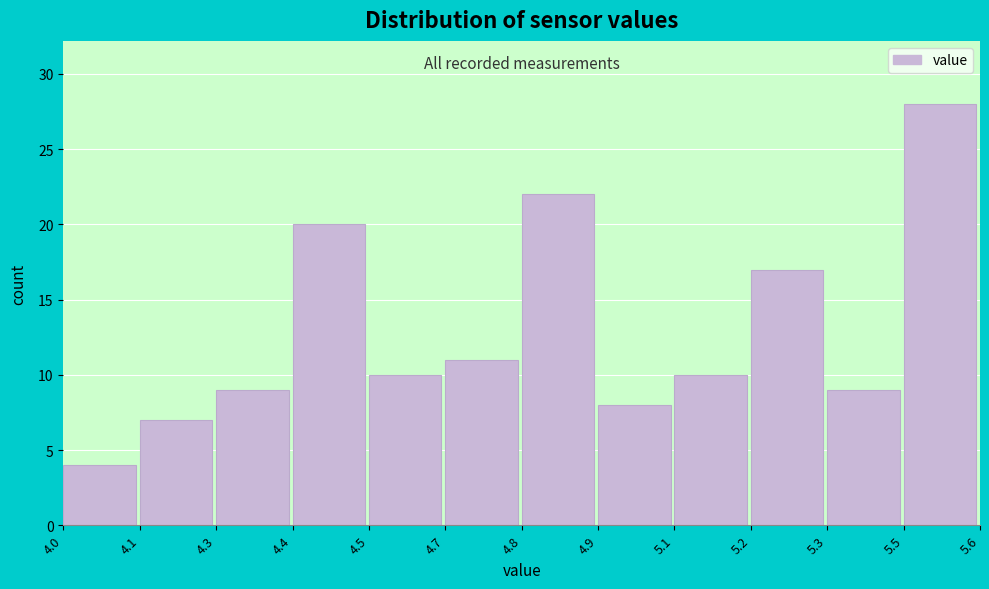

Reading left to right, extract all data points from this chart.

4	7	9	20	10	11	22	8	10	17	9	28